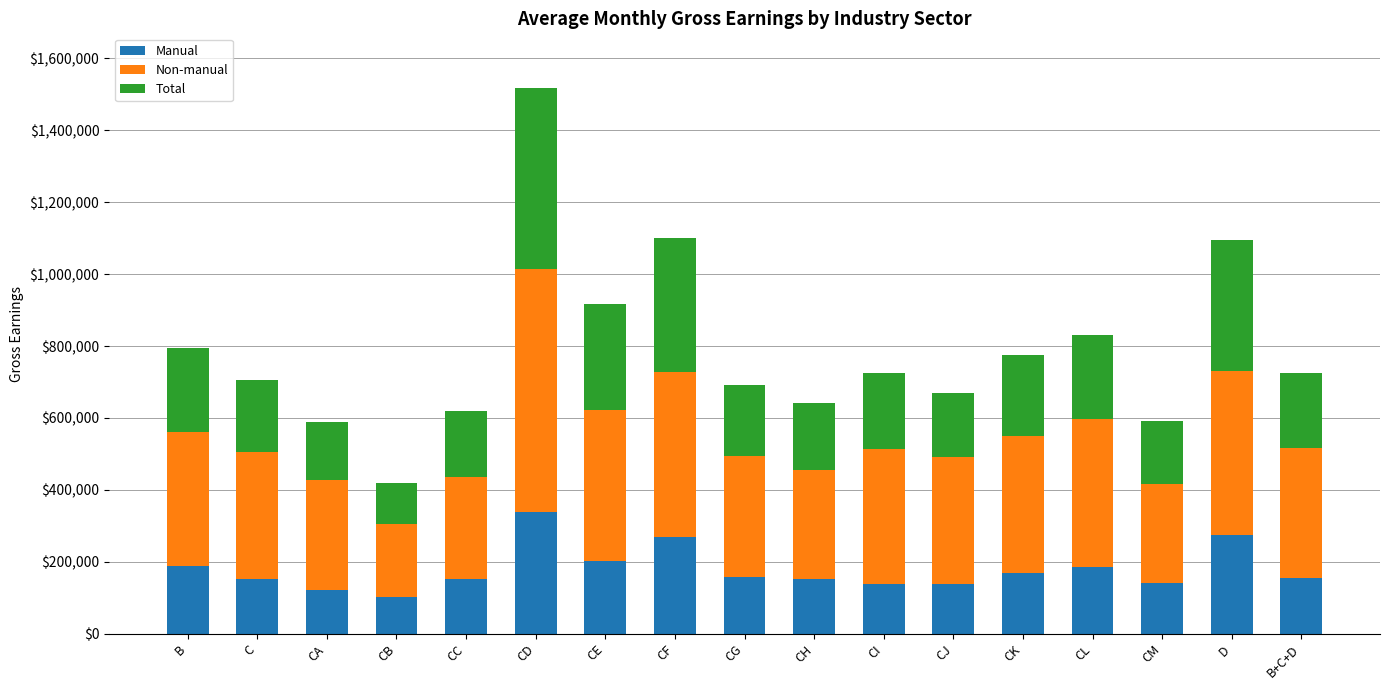

At which category is the sum across all series the highest?

CD